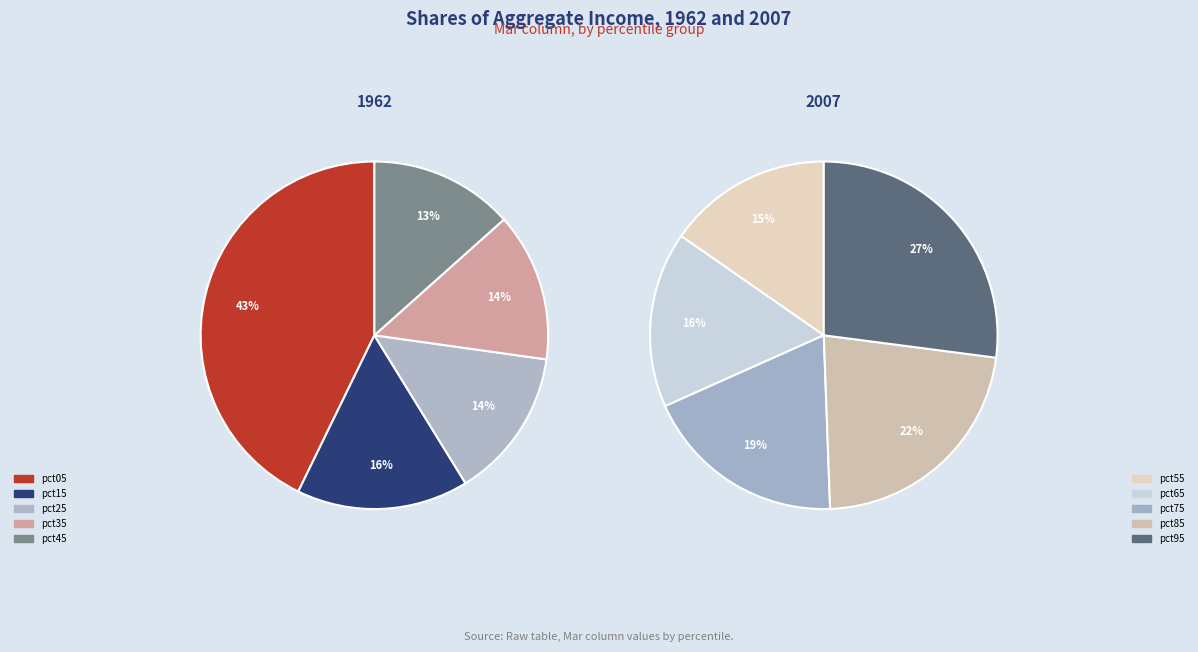

Is there any slice that represents more than half of the pie?

No